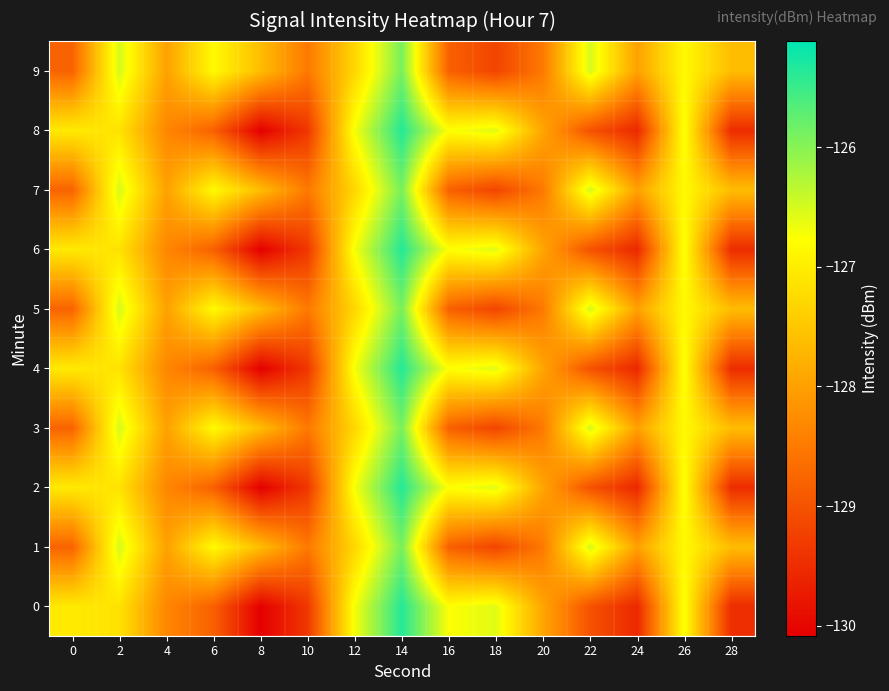

List the series in order of their peak value, lowest first.

1, 3, 5, 7, 9, 0, 2, 4, 6, 8